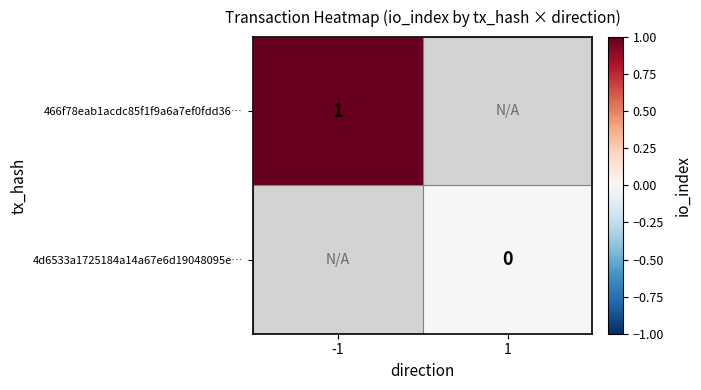

Which has a higher value, 1 or -1?

-1